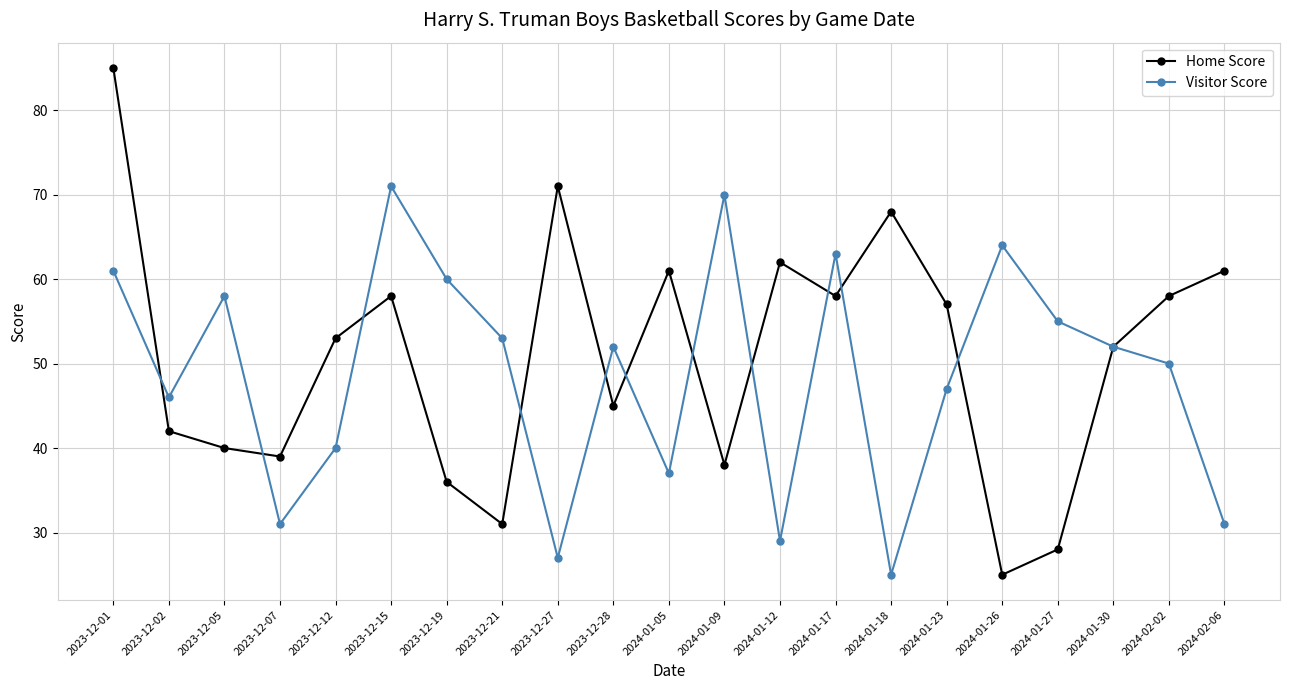

True or false: Home Score and Visitor Score cross at least once.

True